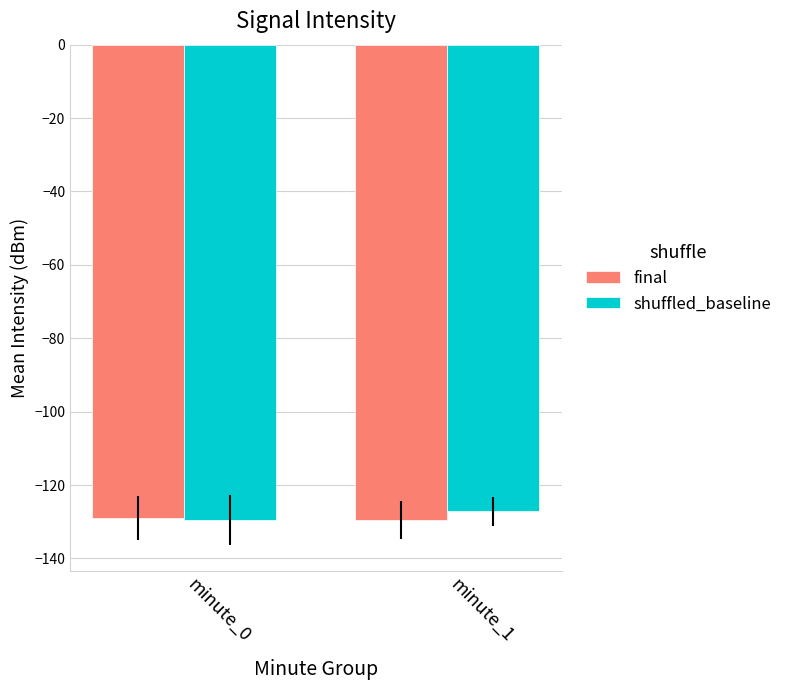

What is the total value across all series at minute_0?

-258.5